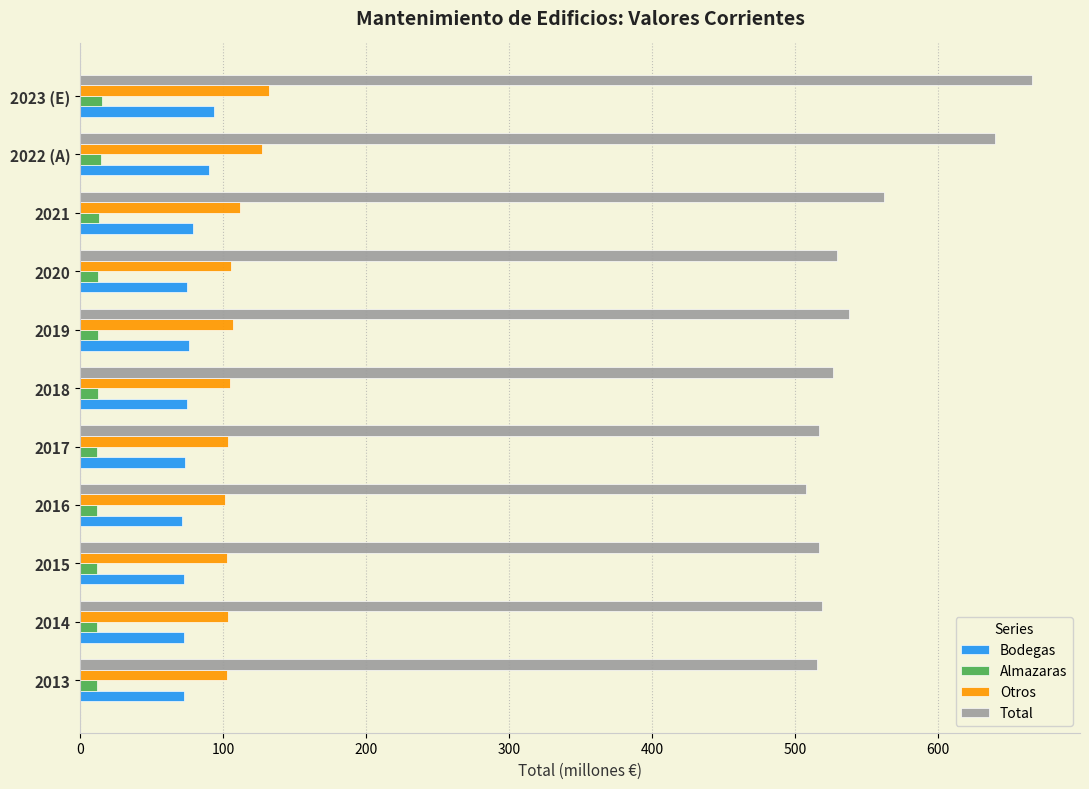

The value of Total at 2013 is 136.1. True or false?

False